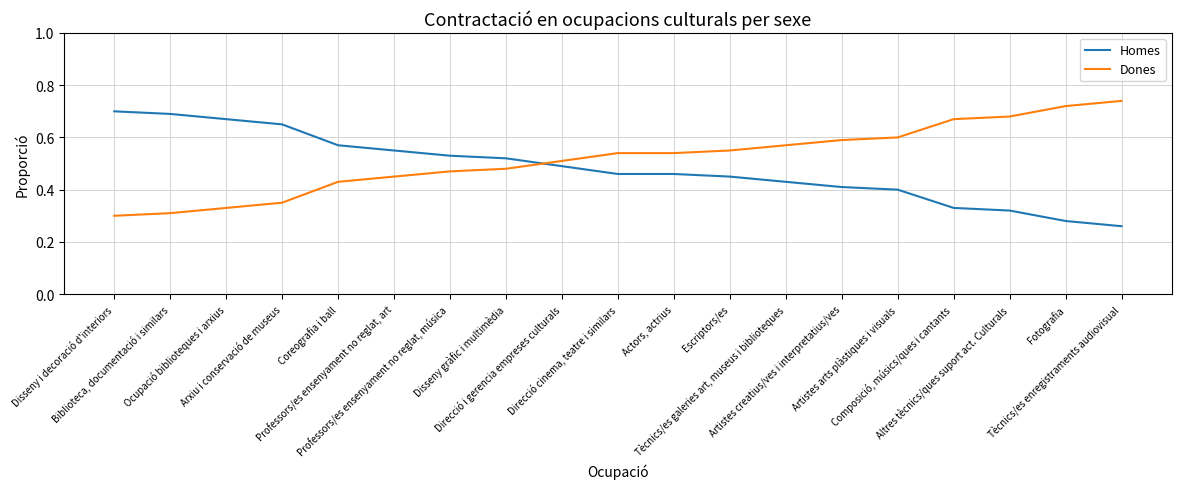

True or false: Homes has more than 2 interior local peaks.

False